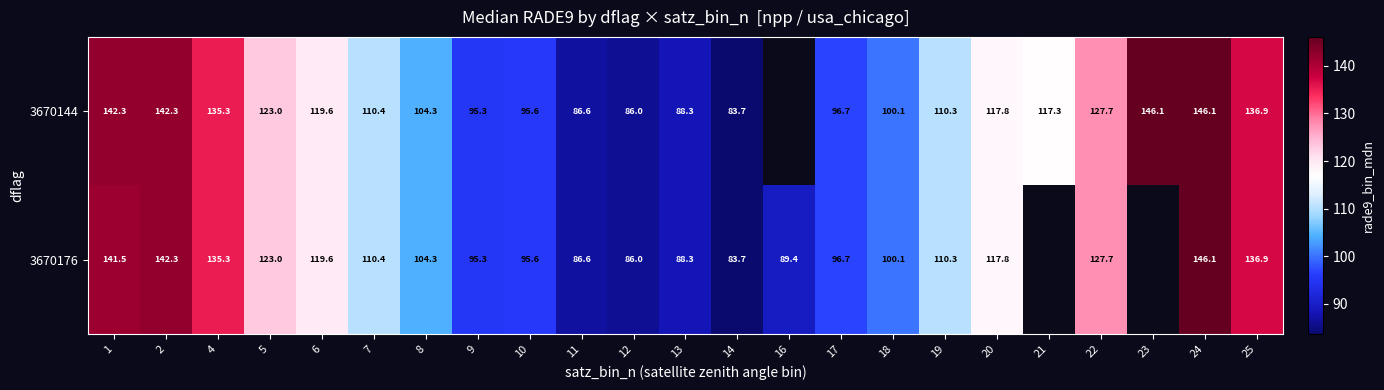

Count the number of data series in this chart.

2